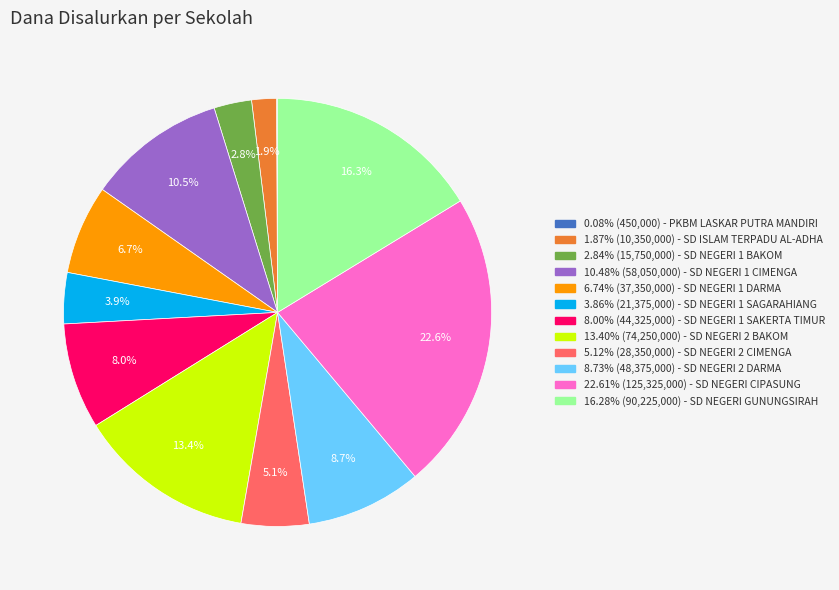

Is there a majority slice in this chart?

No